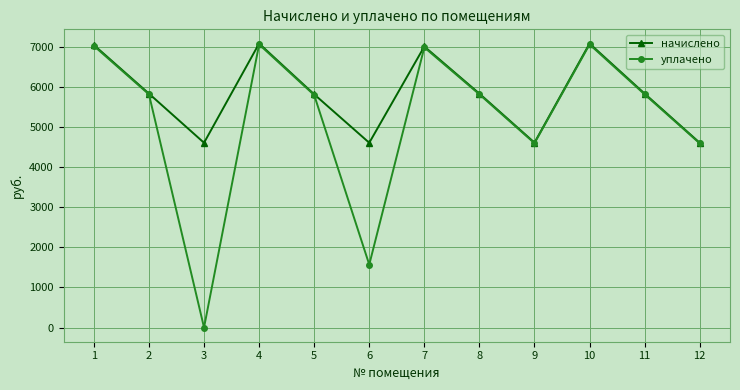

Between 2 and 12, which series saw the biggest shift?

начислено